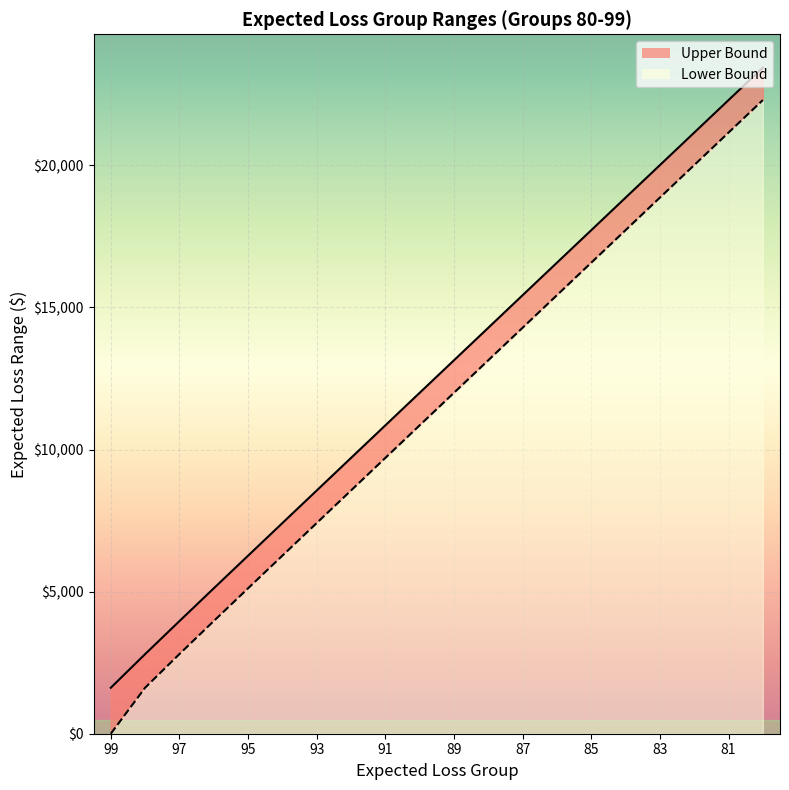

List the labels in order of Lower Bound value, smallest first.

99, 98, 97, 96, 95, 94, 93, 92, 91, 90, 89, 88, 87, 86, 85, 84, 83, 82, 81, 80